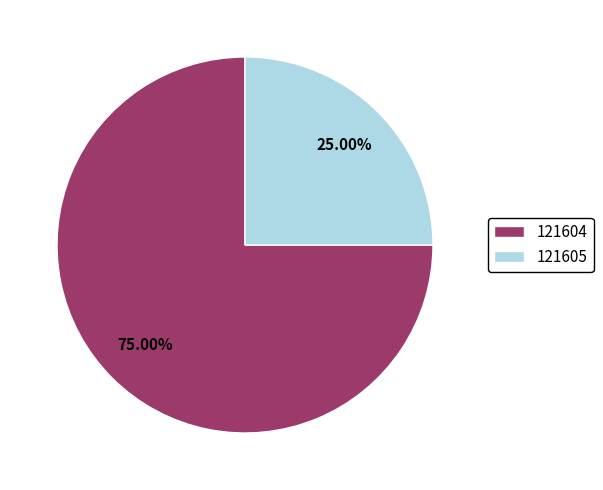

Rank the categories by value from highest to lowest.

121604, 121605